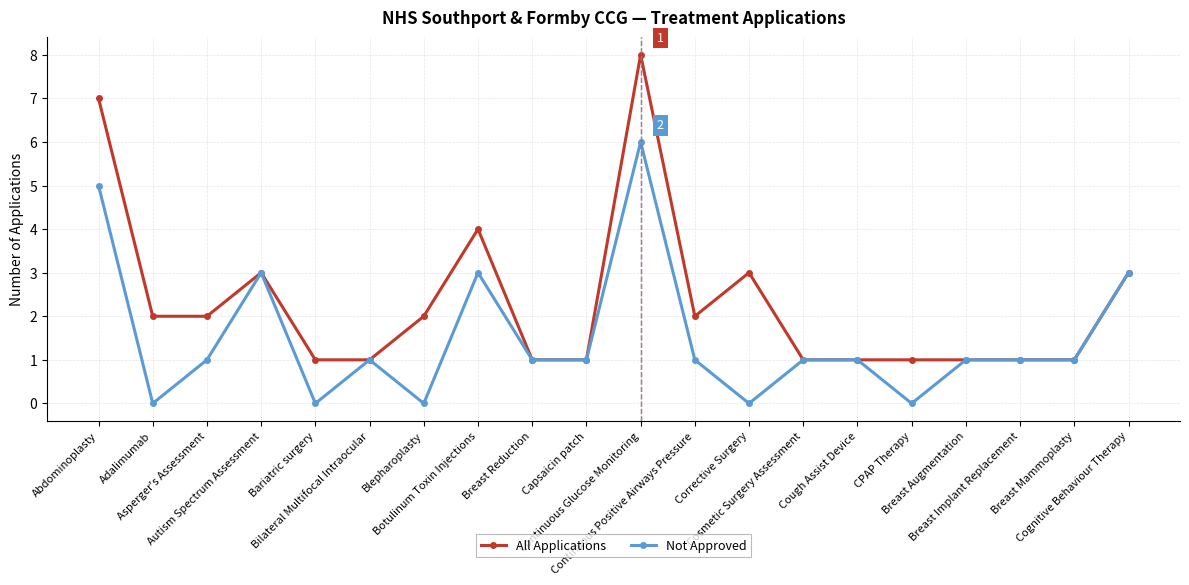

Is it true that All Applications equals 1 at Cough Assist Device?

True